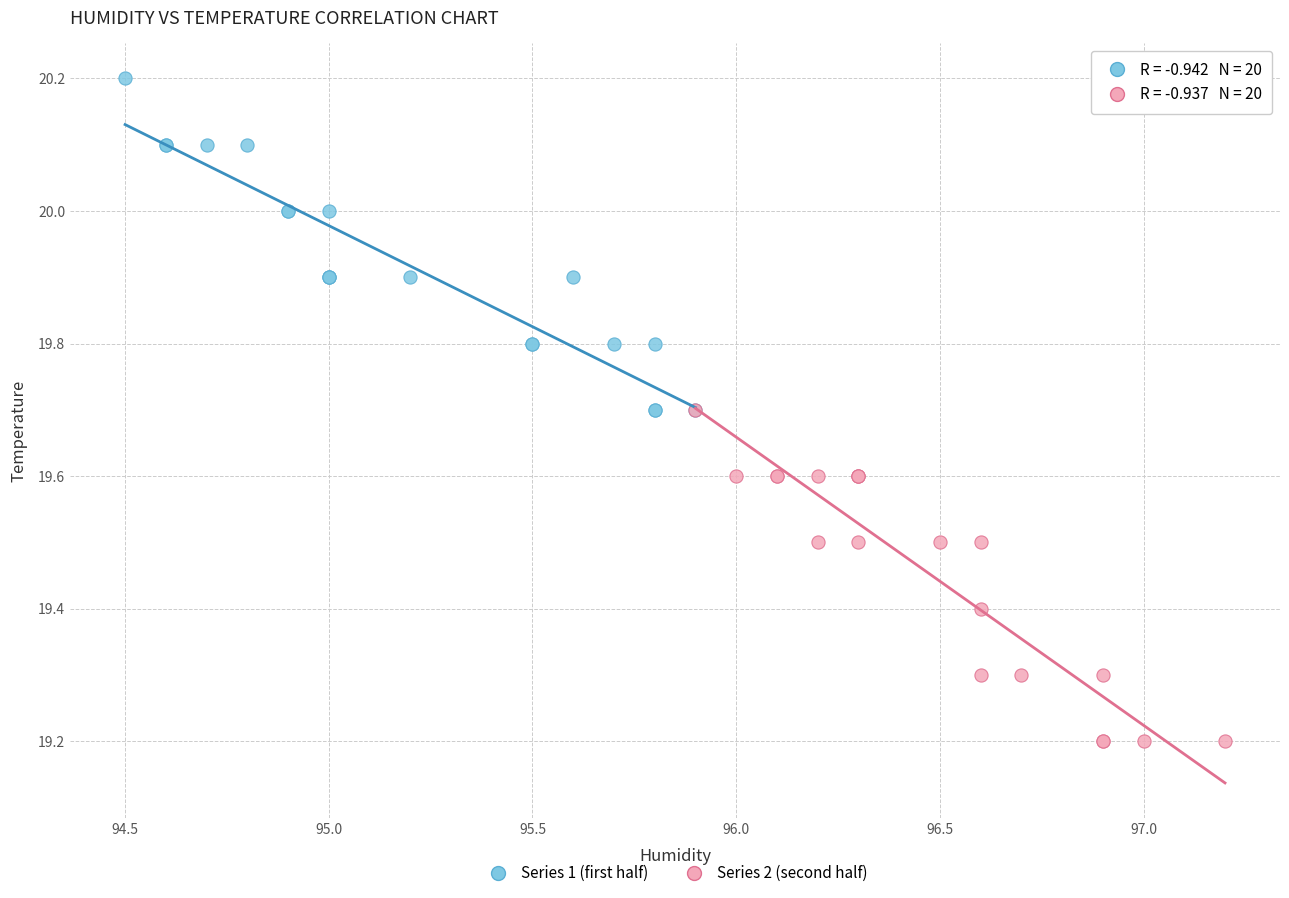

Which series reaches the minimum Y coordinate?

Series 2 (second half)